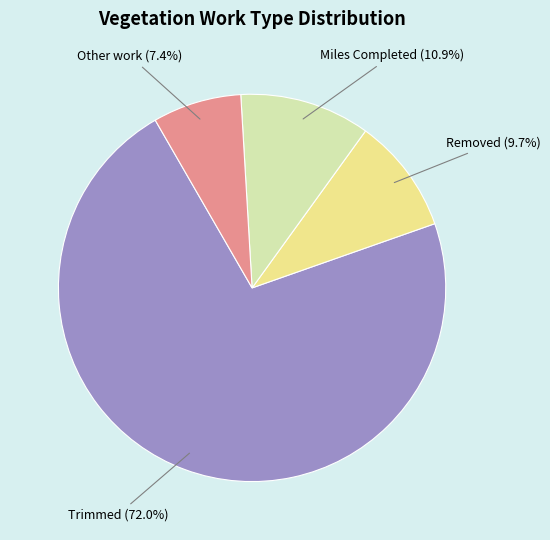

What is the ratio of the value at Other work to the value at Removed?

0.8